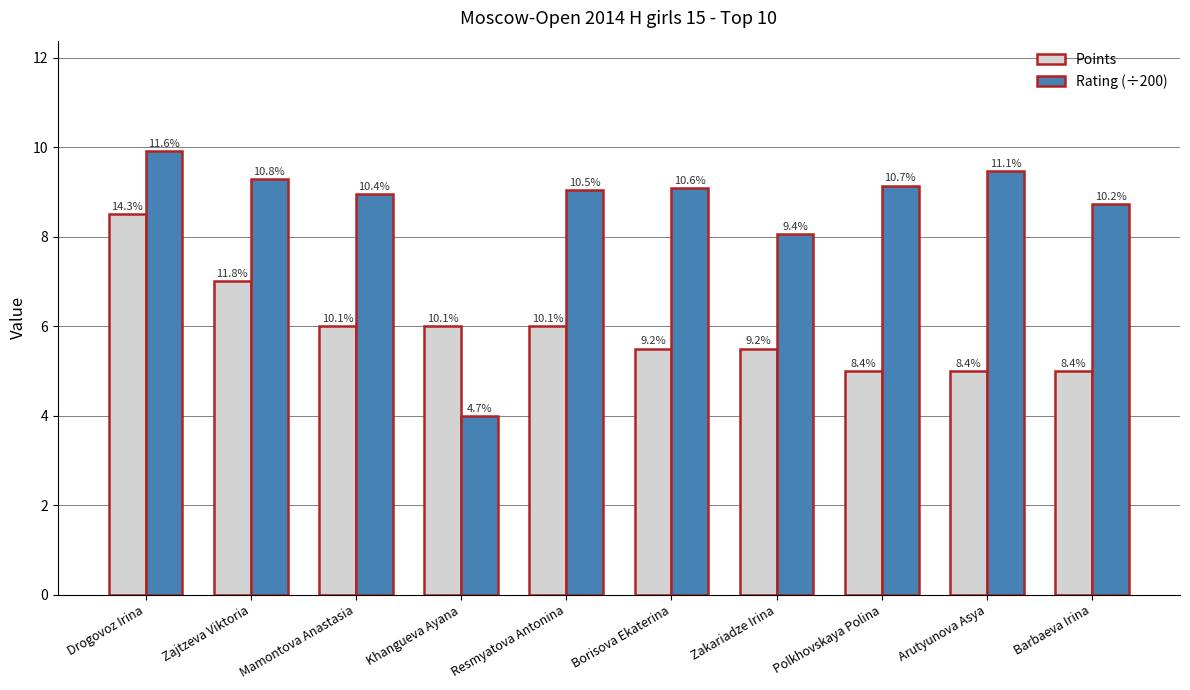

How many bars are there in total?

20